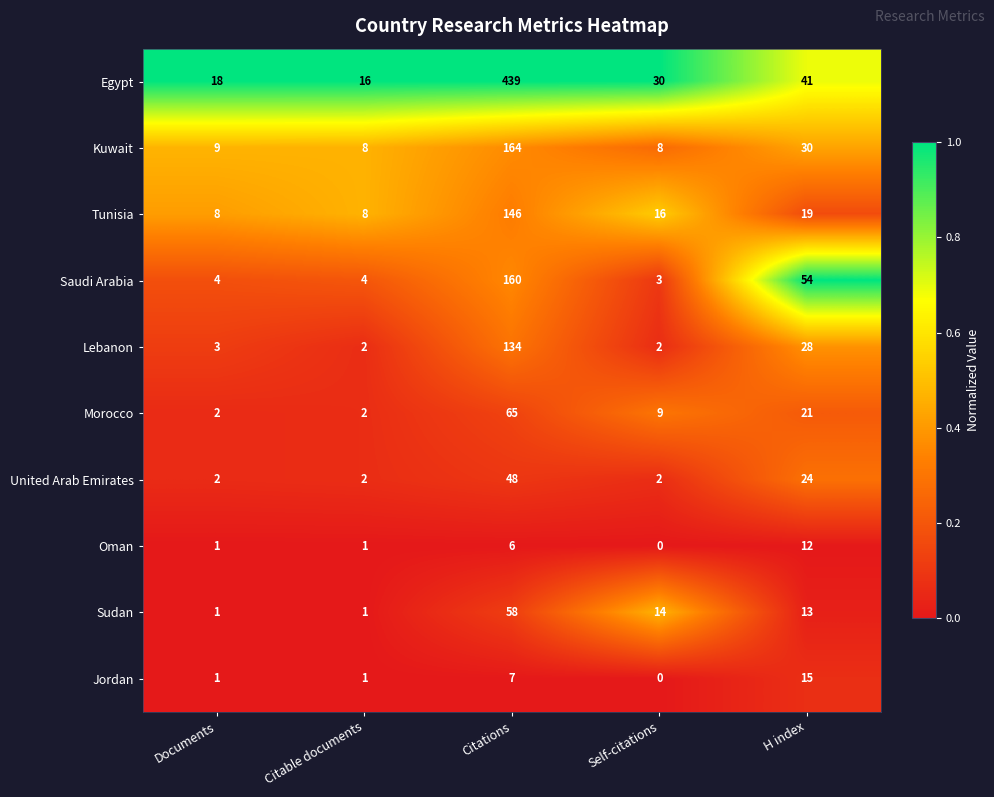

Rank the series by their maximum value, from lowest to highest.

Oman, Jordan, United Arab Emirates, Sudan, Morocco, Lebanon, Tunisia, Saudi Arabia, Kuwait, Egypt